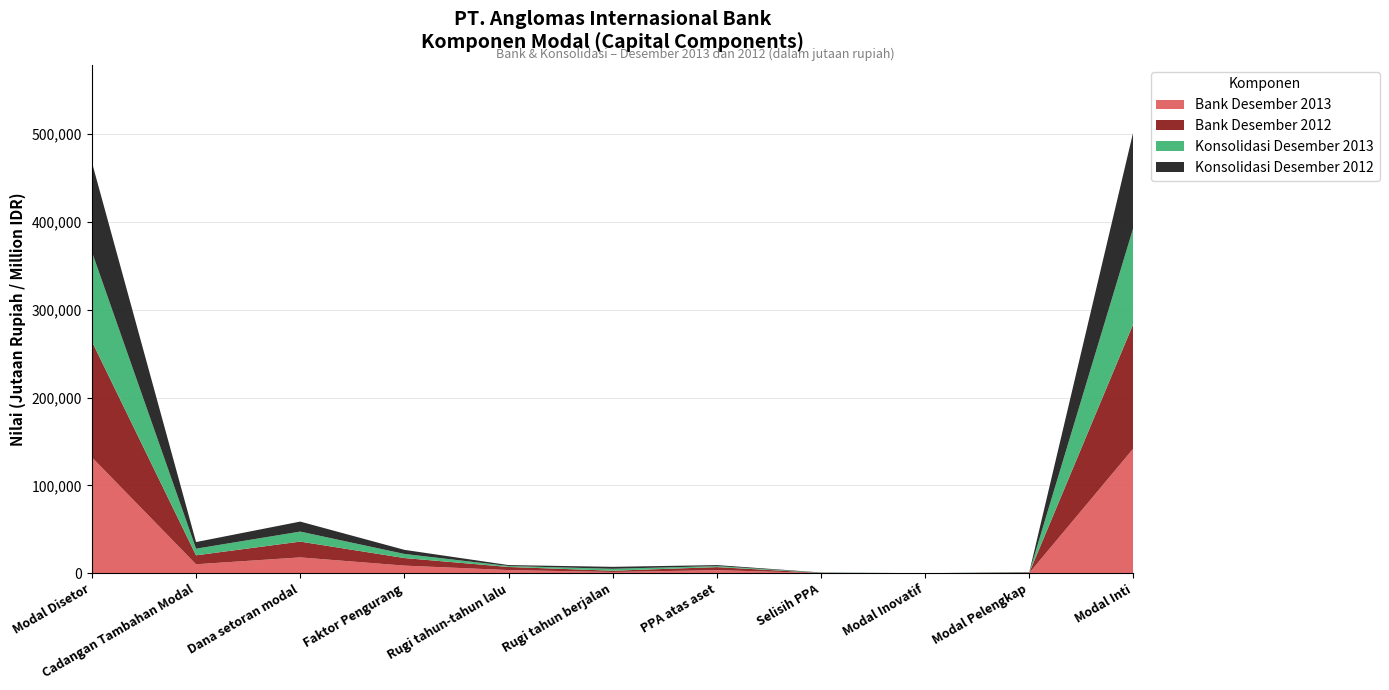

Reading right to left, extract all data points from this chart.

Bank Desember 2013: Modal Inti=142184	Modal Pelengkap=333	Modal Inovatif=0	Selisih PPA=199	PPA atas aset=3472	Rugi tahun berjalan=1409	Rugi tahun-tahun lalu=3558	Faktor Pengurang=8638	Dana setoran modal=18000	Cadangan Tambahan Modal=10184	Modal Disetor=132000
Bank Desember 2012: Modal Inti=142184	Modal Pelengkap=333	Modal Inovatif=0	Selisih PPA=199	PPA atas aset=3472	Rugi tahun berjalan=1409	Rugi tahun-tahun lalu=3558	Faktor Pengurang=8638	Dana setoran modal=18000	Cadangan Tambahan Modal=10184	Modal Disetor=132000
Konsolidasi Desember 2013: Modal Inti=109552	Modal Pelengkap=347	Modal Inovatif=0	Selisih PPA=223	PPA atas aset=1148	Rugi tahun berjalan=2221	Rugi tahun-tahun lalu=1078	Faktor Pengurang=4670	Dana setoran modal=11400	Cadangan Tambahan Modal=7552	Modal Disetor=102000
Konsolidasi Desember 2012: Modal Inti=109552	Modal Pelengkap=347	Modal Inovatif=0	Selisih PPA=223	PPA atas aset=1148	Rugi tahun berjalan=2221	Rugi tahun-tahun lalu=1078	Faktor Pengurang=4670	Dana setoran modal=11400	Cadangan Tambahan Modal=7552	Modal Disetor=102000